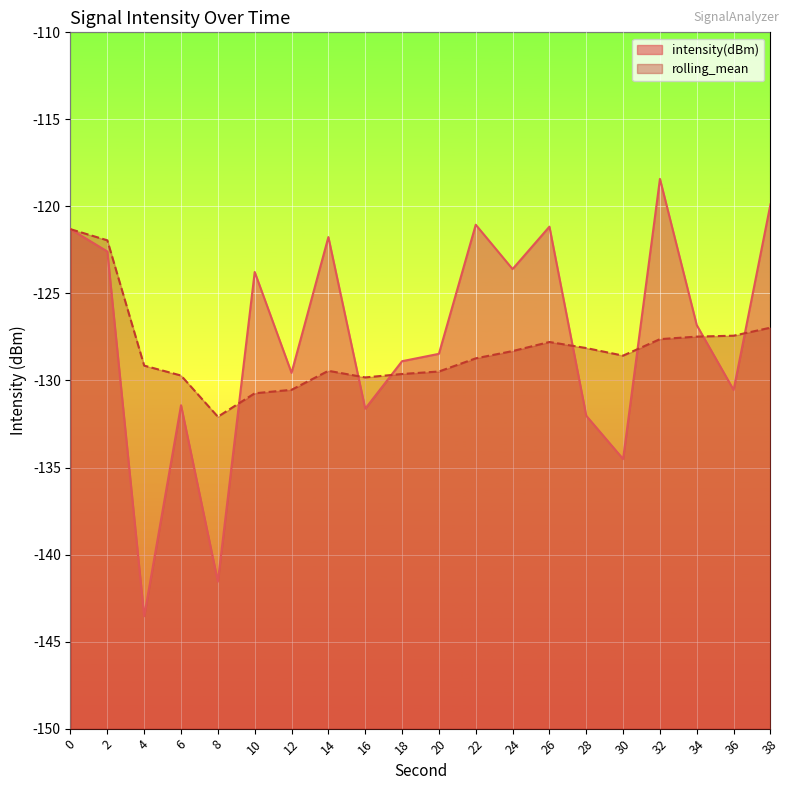

What is the value of the rolling_mean point at the 8th from the left?

-129.4